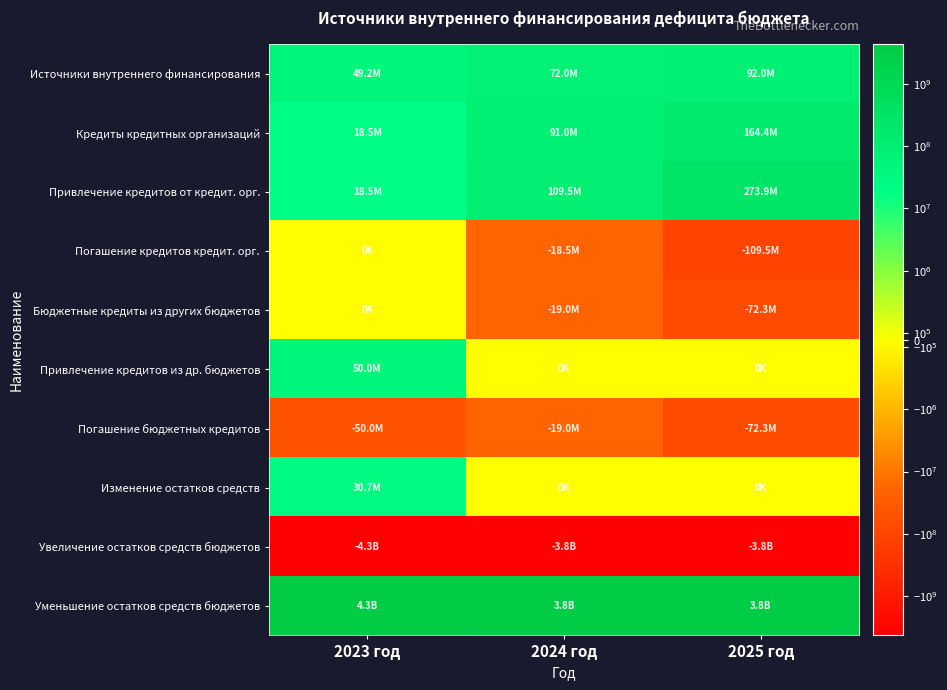

Reading left to right, what are all the values shown in this chart?

Источники внутреннего финансирования: 2023 год=49223893.6	2024 год=72011753.3	2025 год=92020186.6
Кредиты кредитных организаций: 2023 год=18527986.4	2024 год=91011753.3	2025 год=164353519.9
Привлечение кредитов от кредит. орг.: 2023 год=18527986.4	2024 год=109539739.7	2025 год=273893259.6
Погашение кредитов кредит. орг.: 2023 год=0.0	2024 год=-18527986.4	2025 год=-109539739.7
Бюджетные кредиты из других бюджетов: 2023 год=0.0	2024 год=-19000000.0	2025 год=-72333333.3
Привлечение кредитов из др. бюджетов: 2023 год=50000000.0	2024 год=0.0	2025 год=0.0
Погашение бюджетных кредитов: 2023 год=-50000000.0	2024 год=-19000000.0	2025 год=-72333333.3
Изменение остатков средств: 2023 год=30695907.1	2024 год=0.0	2025 год=0.0
Увеличение остатков средств бюджетов: 2023 год=-4272455472.1	2024 год=-3848110666.6	2025 год=-3790306930.7
Уменьшение остатков средств бюджетов: 2023 год=4303151379.2	2024 год=3848110666.6	2025 год=3790306930.7